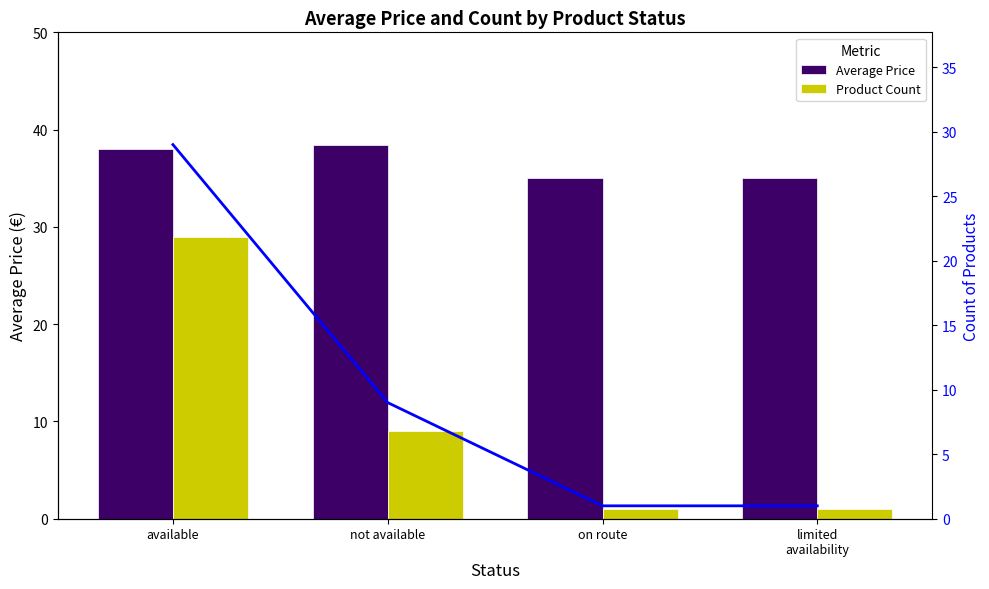

What is the value of the Count bar at the 3rd from the left?

1.0